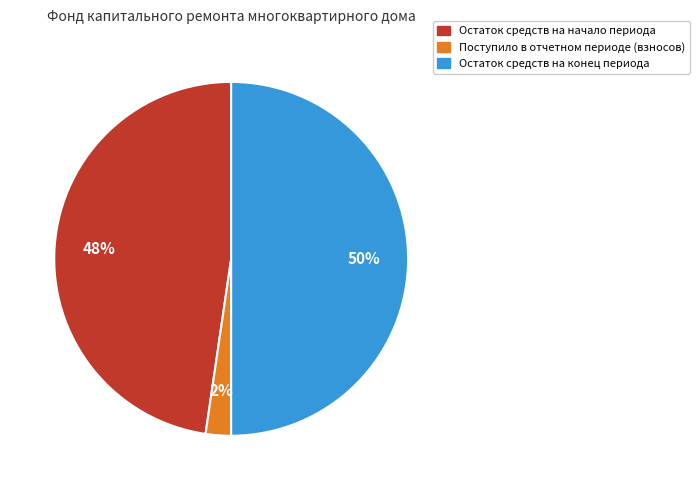

Is the sum of Остаток средств на начало периода and Остаток средств на конец периода greater than half?

Yes